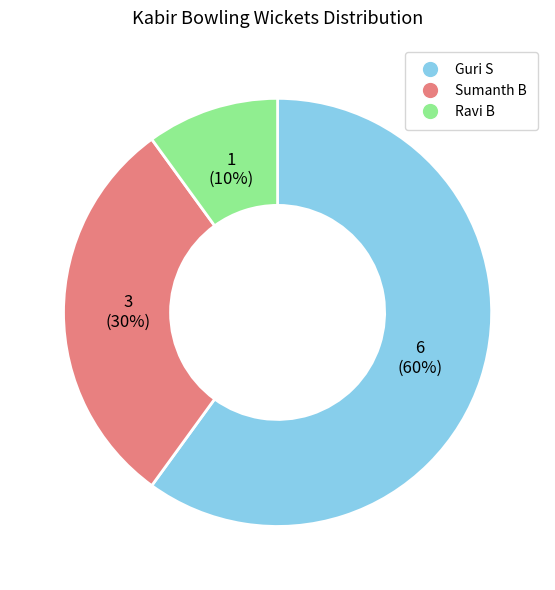

To the nearest percent, what is the difference between the largest and smallest slice percentages?

50%